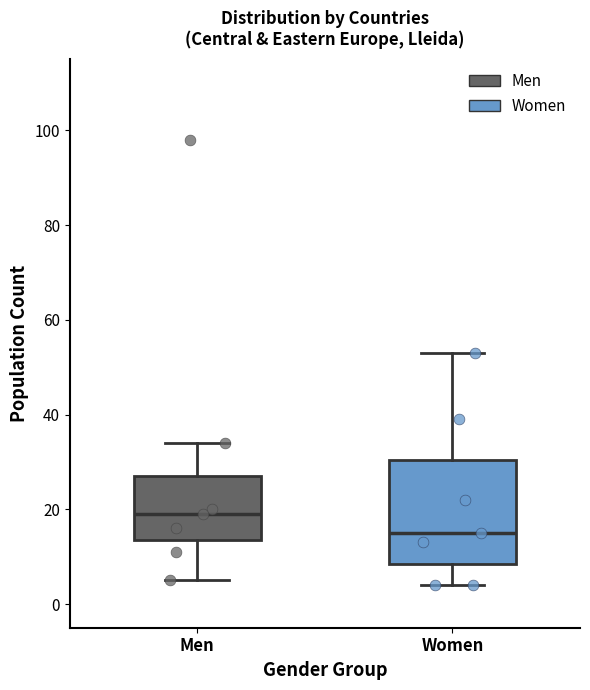

Reading left to right, read every box against the y-axis: the position of its median line, the range the box covers, and the ends of its whiskers. The values are not printed on the chart, so give them approximately, as read against the axis.

Men: median 20, box 14 to 28, whiskers 6 to 34
Women: median 16, box 8 to 30, whiskers 4 to 54